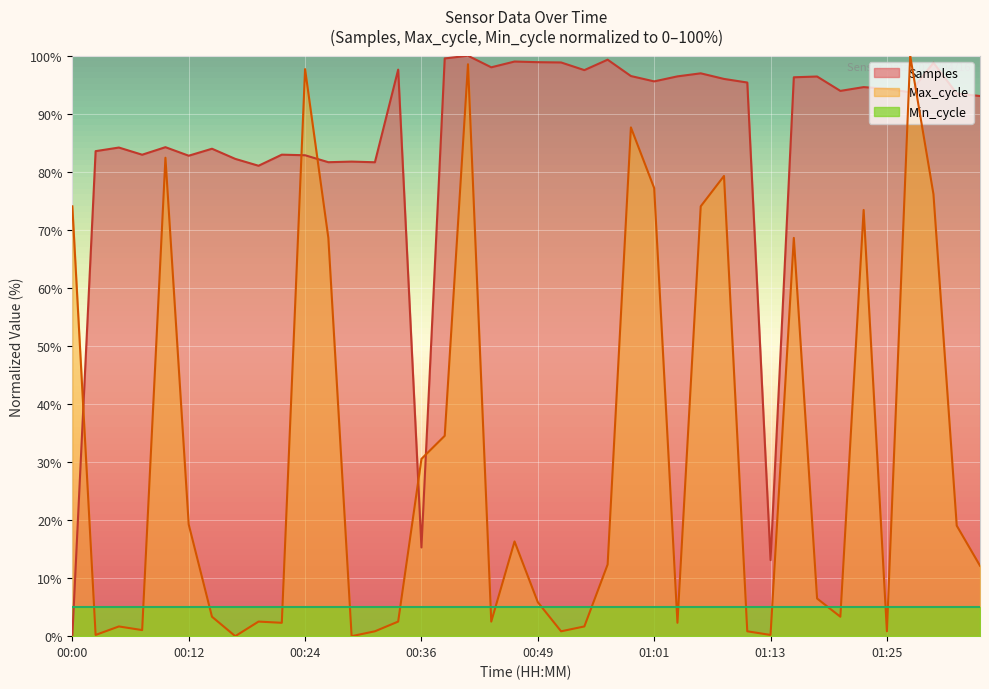

At which category is the sum across all series the highest?

00:41